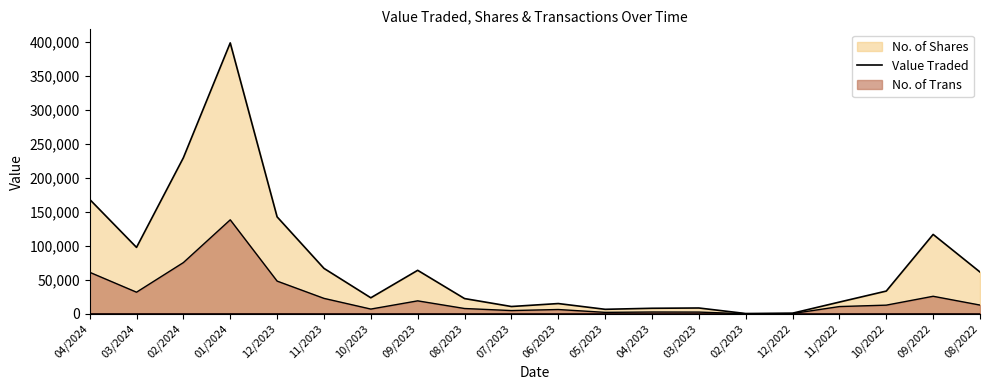

Where is the first local maximum for Value Traded?

01/2024